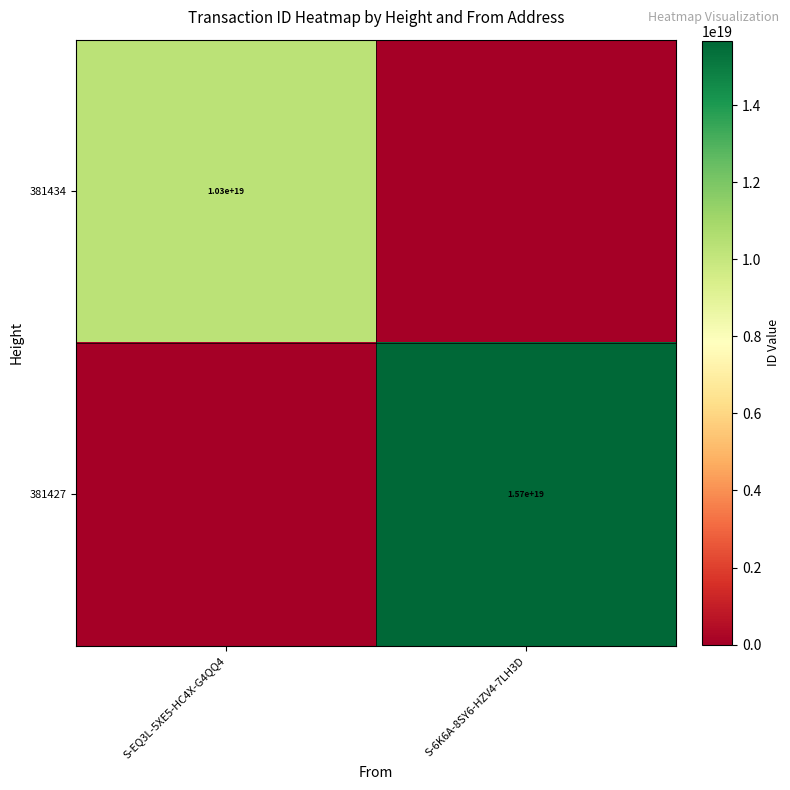

The 381427 series shows 27068339599714308096 at S-6K6A-8SY6-HZV4-7LH3D. True or false?

False